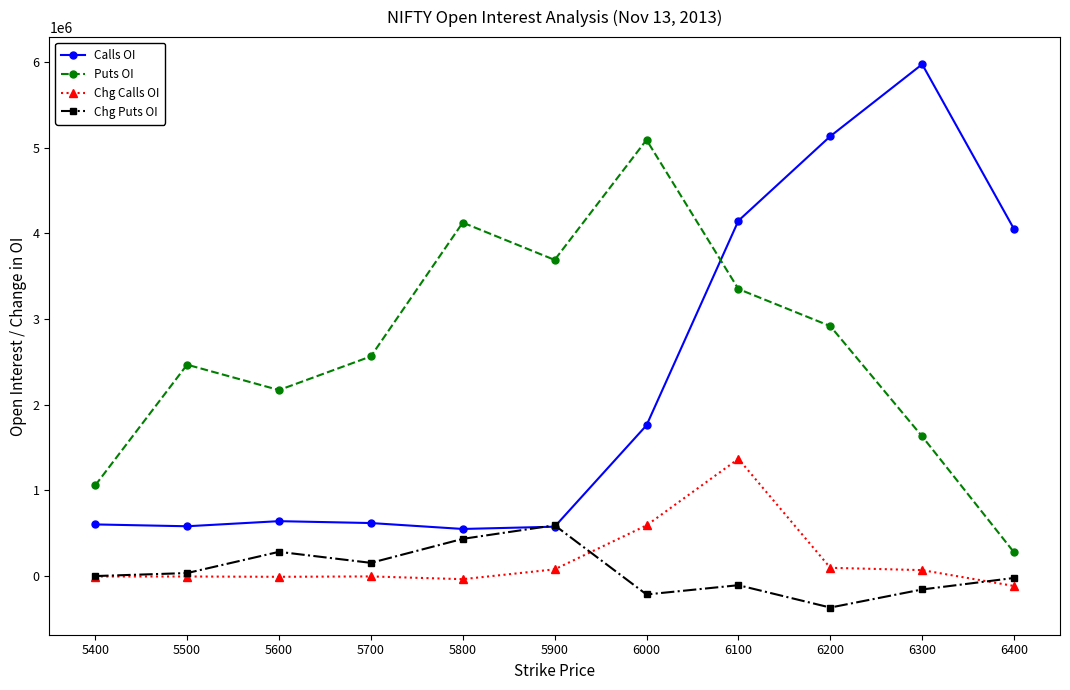

How many interior local valleys does the Puts OI series have?

2